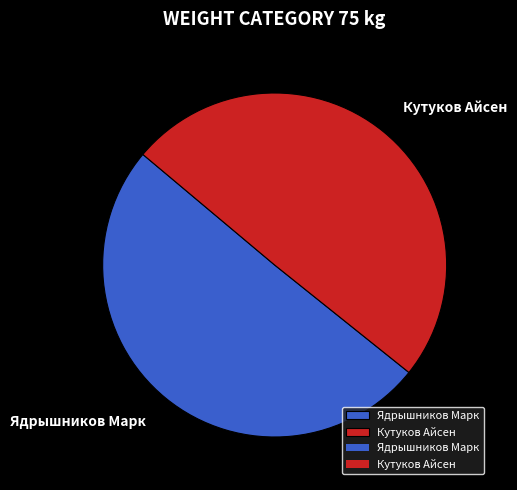

Is the sum of Ядрышников Марк and Кутуков Айсен greater than half?

Yes